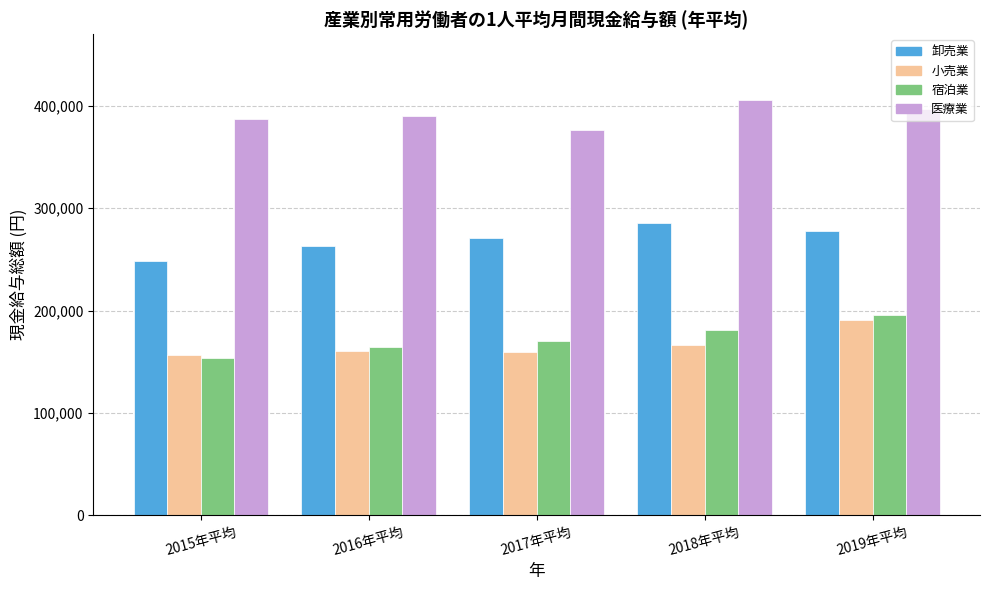

What is the minimum value shown in the chart?

153240